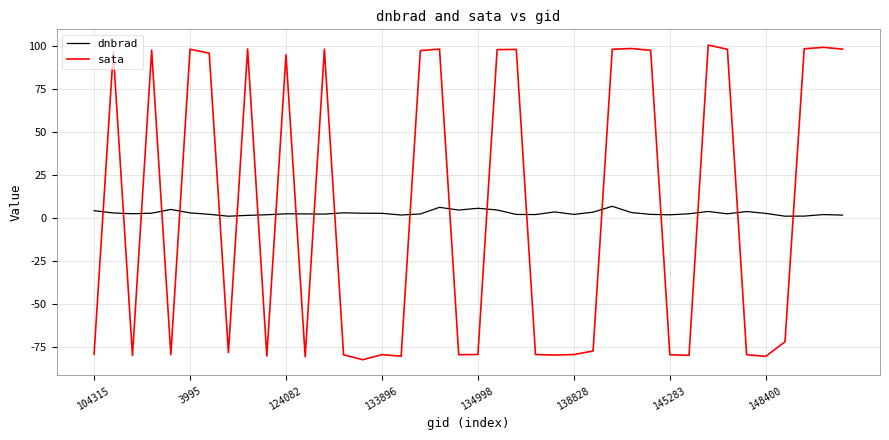

What is the maximum value for dnbrad?

6.5